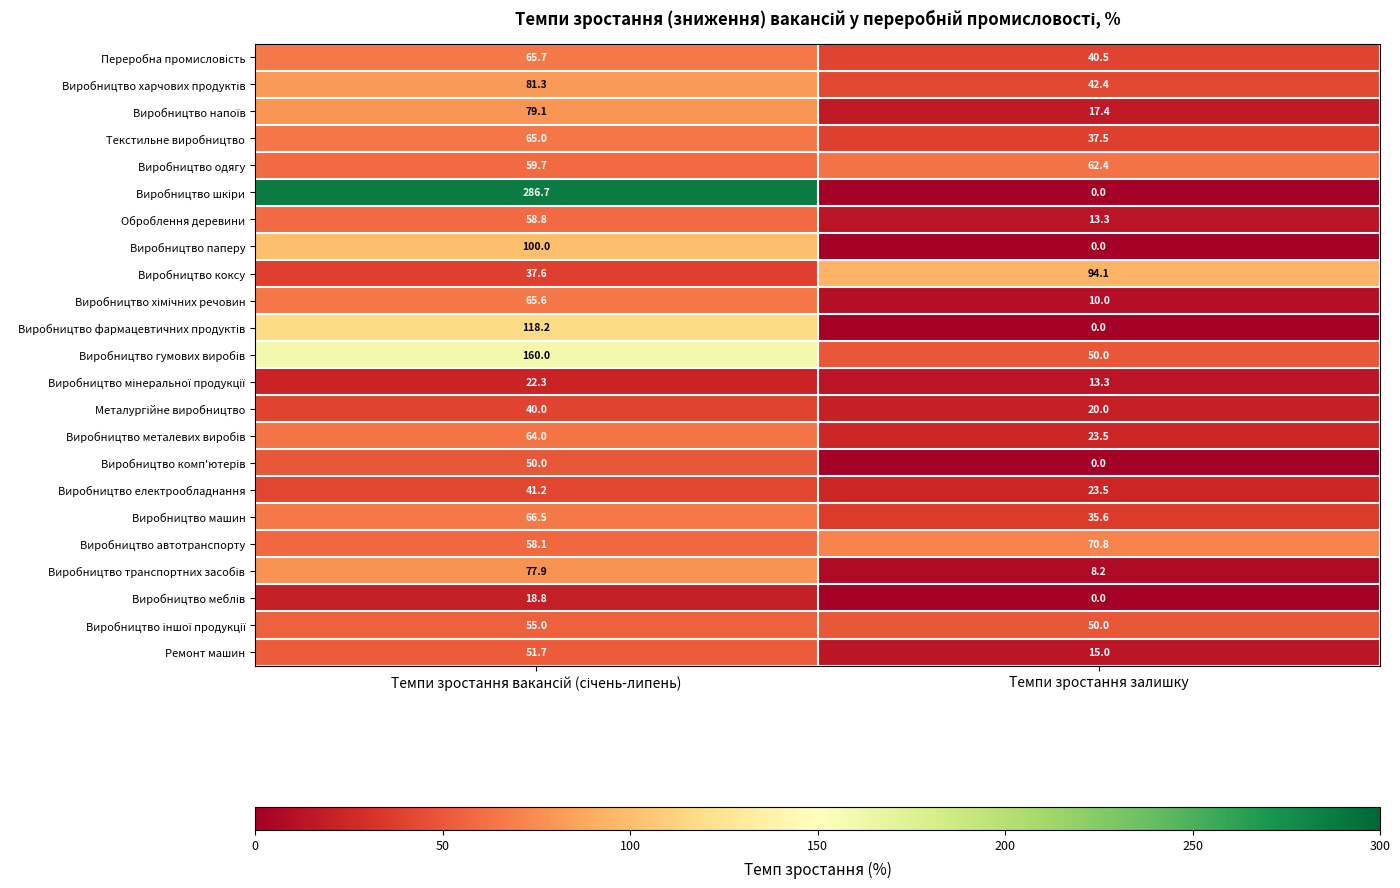

What is the sum of all Виробництво електрообладнання values?

64.7